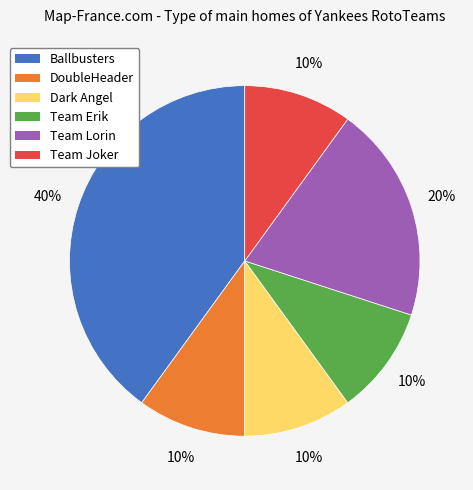

Is Team Joker the majority of the pie?

No